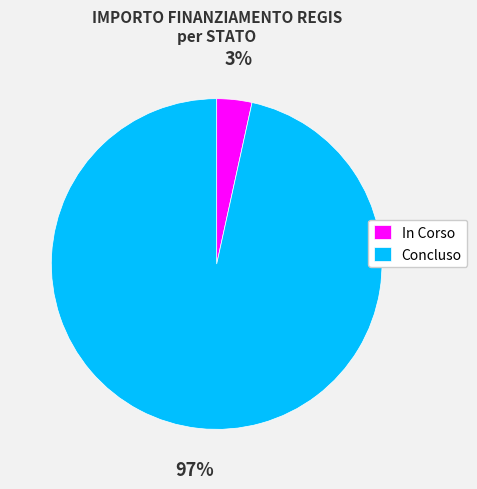

Count the number of slices in the pie.

2